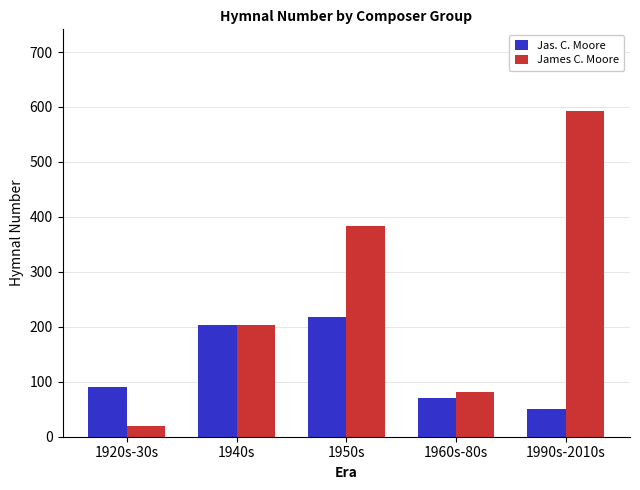

What is the label of the 5th bar from the right?

1920s-30s